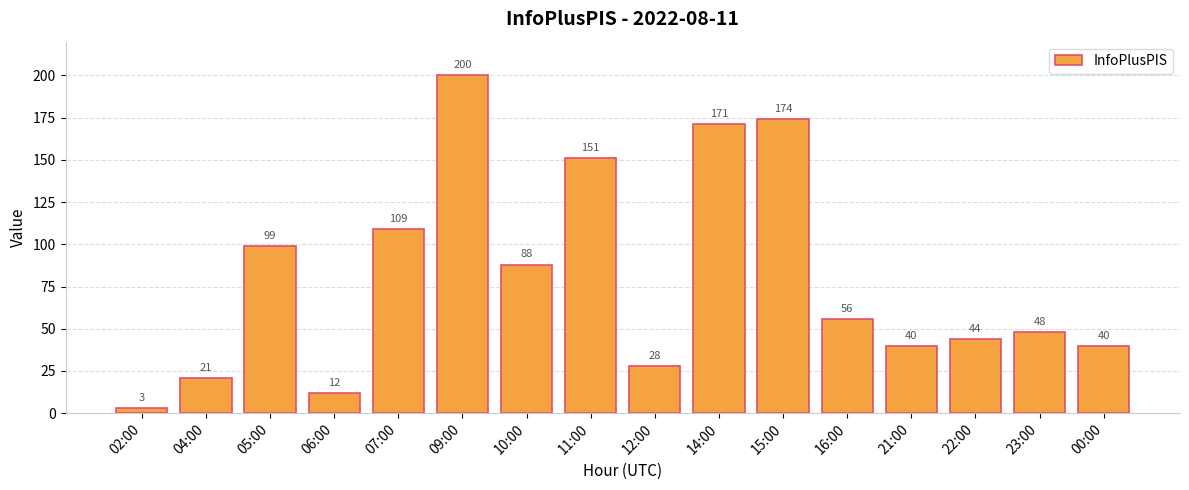

The chart shows a value of 337 at 09:00. True or false?

False